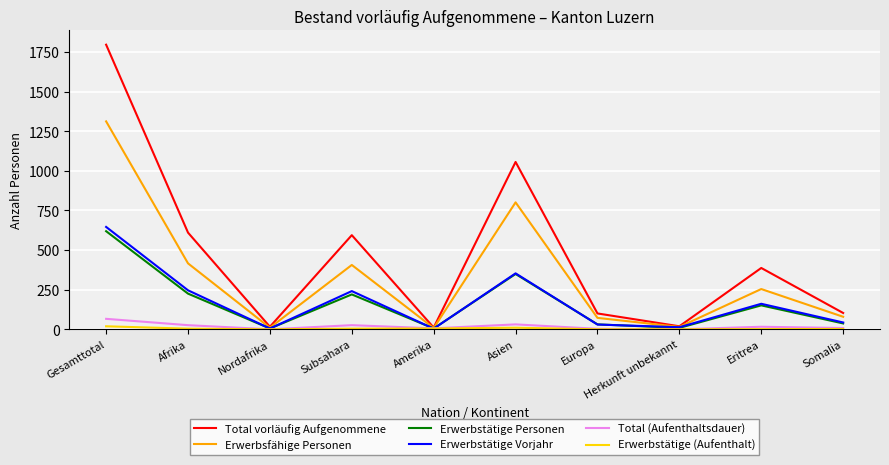

Does the chart have visible grid lines?

Yes